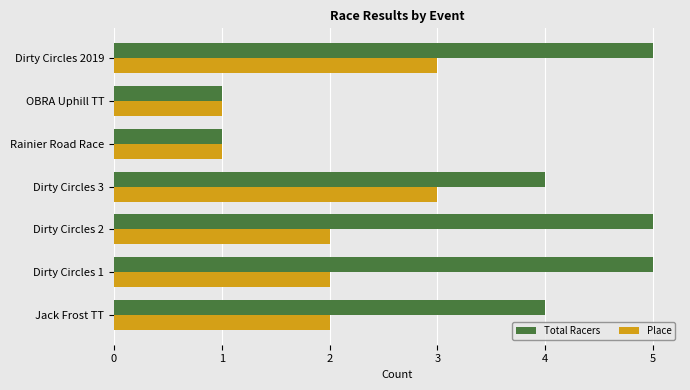

Rank the series by their average value, from highest to lowest.

Total Racers, Place